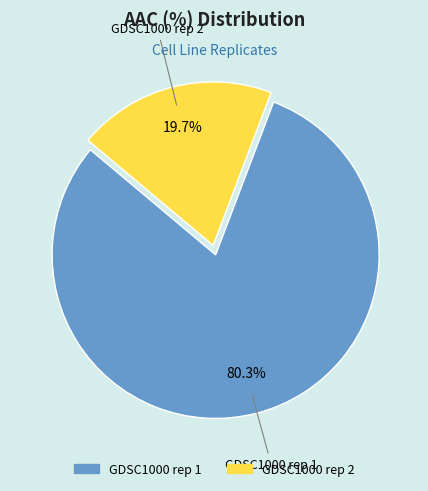

What percentage is NOT represented by GDSC1000 rep 1?

19.7%